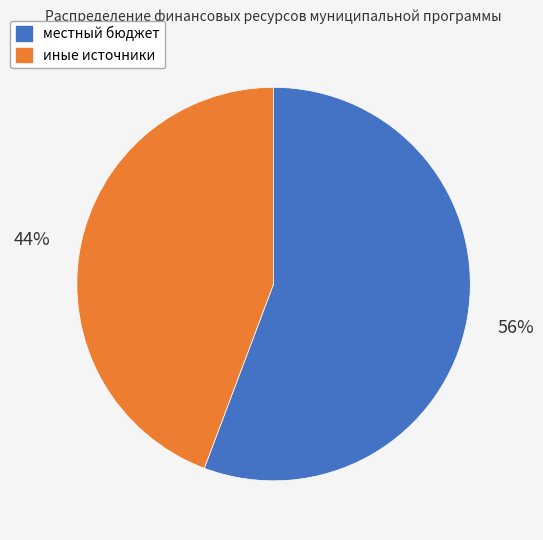

Is it true that иные источники is 44% of the pie?

True